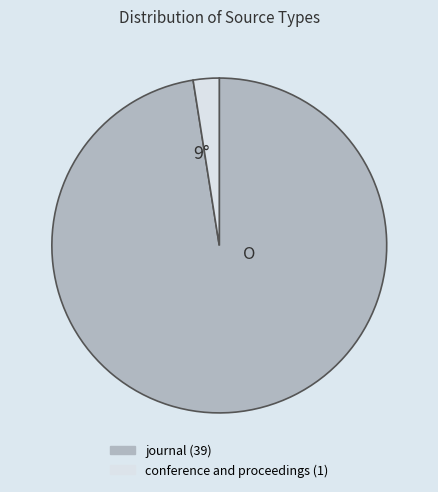

How many slices are in this pie chart?

2